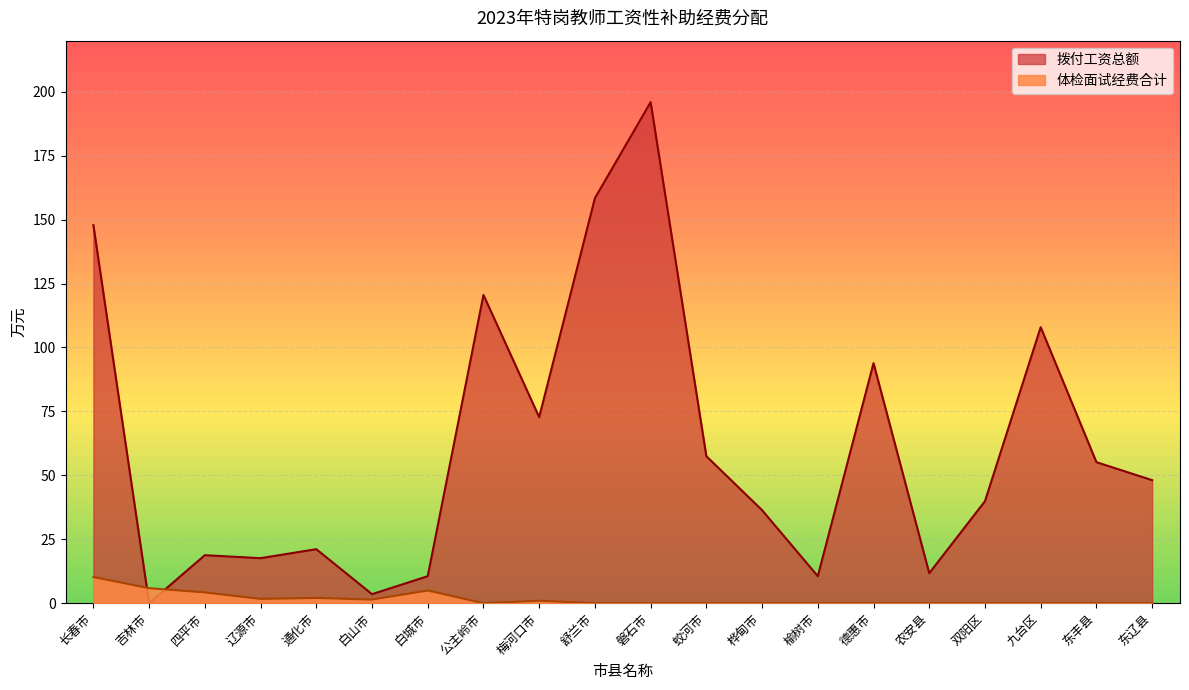

Which category has the highest value across all series?

磐石市